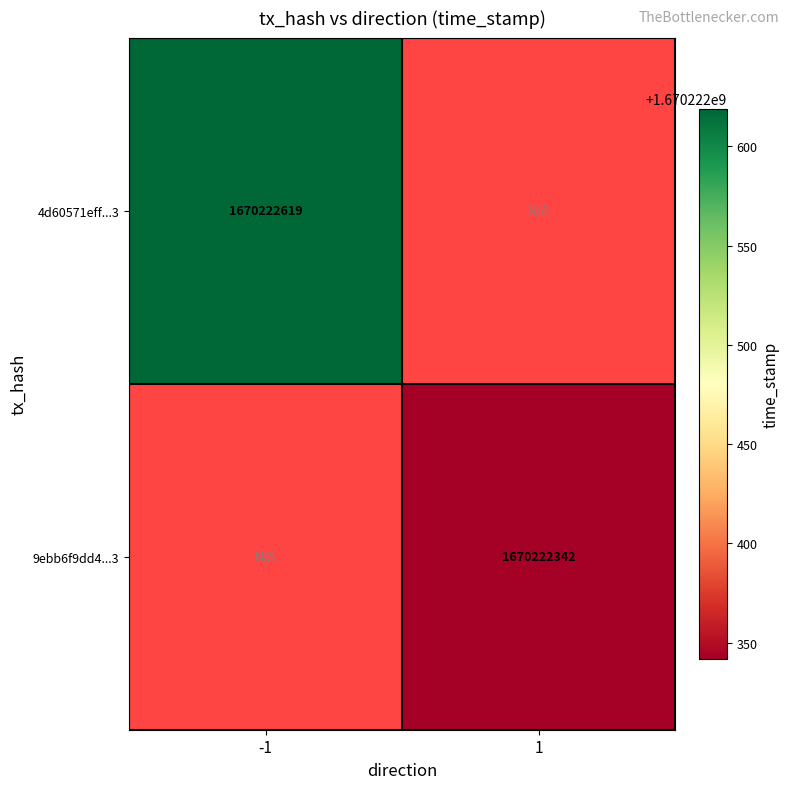

Reading left to right, transcribe all the data shown in this chart.

4d60571eff3035d0fb0d480e75e392494e50383: 1670222619	0
9ebb6f9dd4438b23b0164372e340e4573f07d84: 0	1670222342